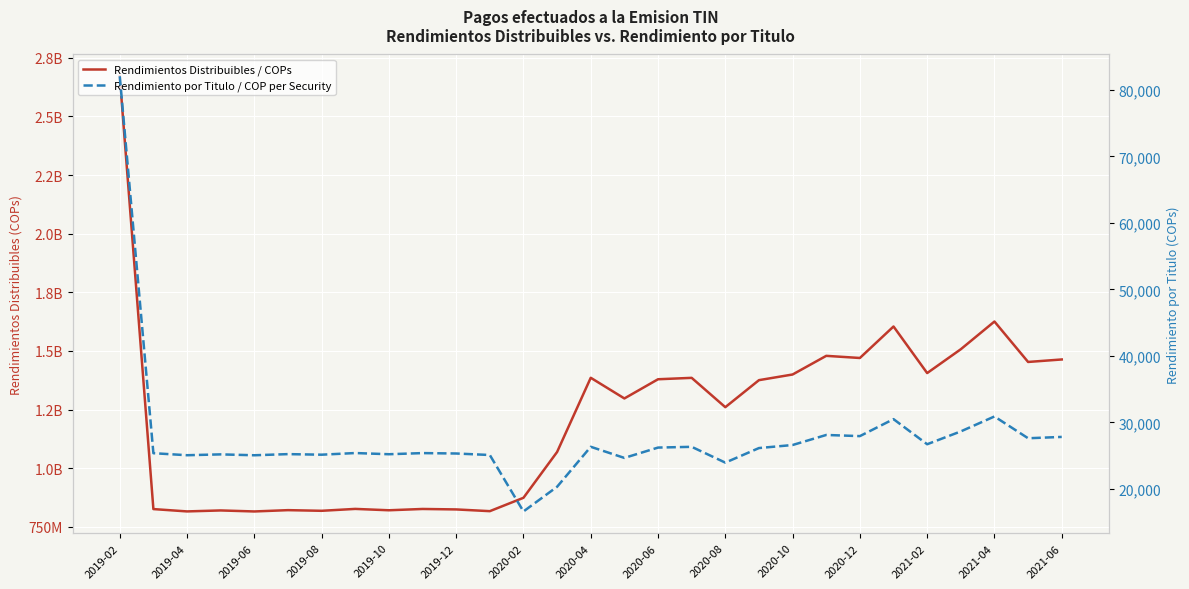

The Rendimiento por Titulo / COP per Security series shows 39789.6 at 27. True or false?

False